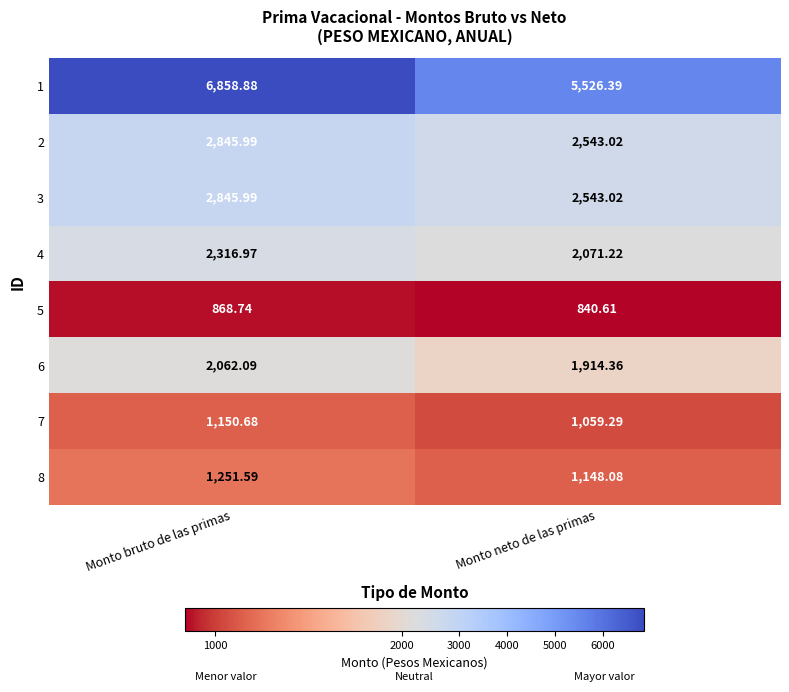

Which category has the highest value in the 1 series?

Monto bruto de las primas